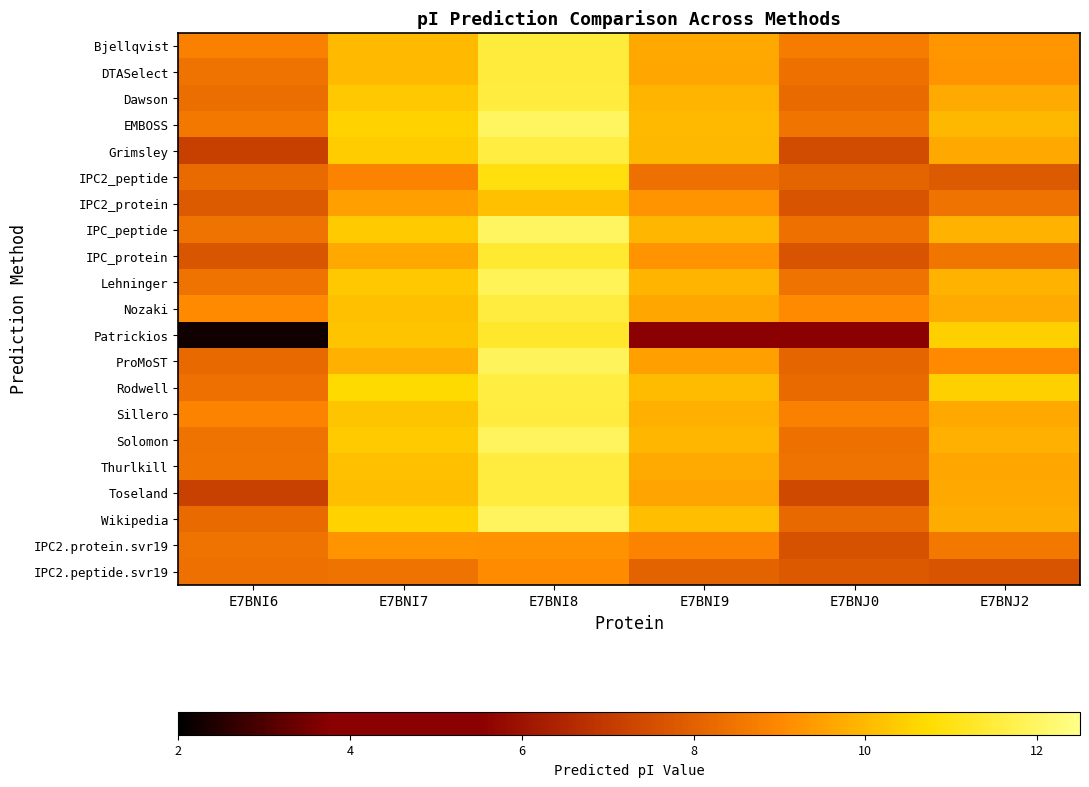

Reading left to right, transcribe all the data shown in this chart.

Bjellqvist: E7BNI6=8.8	E7BNI7=10.0	E7BNI8=11.5	E7BNI9=9.6	E7BNJ0=8.7	E7BNJ2=9.3
DTASelect: E7BNI6=8.5	E7BNI7=10.0	E7BNI8=11.5	E7BNI9=9.6	E7BNJ0=8.4	E7BNJ2=9.3
Dawson: E7BNI6=8.3	E7BNI7=10.3	E7BNI8=11.6	E7BNI9=9.9	E7BNJ0=8.3	E7BNJ2=9.7
EMBOSS: E7BNI6=8.6	E7BNI7=10.5	E7BNI8=12.0	E7BNI9=10.0	E7BNJ0=8.5	E7BNJ2=10.0
Grimsley: E7BNI6=7.1	E7BNI7=10.4	E7BNI8=11.6	E7BNI9=10.0	E7BNJ0=7.5	E7BNJ2=9.6
IPC2_peptide: E7BNI6=8.3	E7BNI7=8.9	E7BNI8=10.9	E7BNI9=8.4	E7BNJ0=8.1	E7BNJ2=7.8
IPC2_protein: E7BNI6=7.8	E7BNI7=9.5	E7BNI8=10.2	E7BNI9=9.2	E7BNJ0=7.7	E7BNJ2=8.5
IPC_peptide: E7BNI6=8.4	E7BNI7=10.3	E7BNI8=12.0	E7BNI9=9.9	E7BNJ0=8.4	E7BNJ2=9.8
IPC_protein: E7BNI6=7.7	E7BNI7=9.7	E7BNI8=11.4	E7BNI9=9.2	E7BNJ0=7.7	E7BNJ2=8.5
Lehninger: E7BNI6=8.5	E7BNI7=10.3	E7BNI8=11.9	E7BNI9=9.9	E7BNJ0=8.4	E7BNJ2=9.8
Nozaki: E7BNI6=9.0	E7BNI7=10.1	E7BNI8=11.5	E7BNI9=9.6	E7BNJ0=9.0	E7BNJ2=9.7
Patrickios: E7BNI6=2.2	E7BNI7=10.2	E7BNI8=11.3	E7BNI9=4.7	E7BNJ0=4.4	E7BNJ2=10.5
ProMoST: E7BNI6=8.2	E7BNI7=9.8	E7BNI8=11.9	E7BNI9=9.5	E7BNJ0=8.1	E7BNJ2=9.0
Rodwell: E7BNI6=8.4	E7BNI7=10.7	E7BNI8=11.6	E7BNI9=10.1	E7BNJ0=8.3	E7BNJ2=10.5
Sillero: E7BNI6=8.9	E7BNI7=10.2	E7BNI8=11.5	E7BNI9=9.8	E7BNJ0=8.8	E7BNJ2=9.6
Solomon: E7BNI6=8.4	E7BNI7=10.3	E7BNI8=12.0	E7BNI9=9.9	E7BNJ0=8.4	E7BNJ2=9.8
Thurlkill: E7BNI6=8.5	E7BNI7=10.2	E7BNI8=11.5	E7BNI9=9.7	E7BNJ0=8.4	E7BNJ2=9.6
Toseland: E7BNI6=7.2	E7BNI7=10.1	E7BNI8=11.5	E7BNI9=9.6	E7BNJ0=7.4	E7BNJ2=9.6
Wikipedia: E7BNI6=8.3	E7BNI7=10.5	E7BNI8=12.0	E7BNI9=10.1	E7BNJ0=8.2	E7BNJ2=9.7
IPC2.protein.svr19: E7BNI6=8.5	E7BNI7=9.3	E7BNI8=9.2	E7BNI9=8.9	E7BNJ0=7.6	E7BNJ2=8.6
IPC2.peptide.svr19: E7BNI6=8.4	E7BNI7=8.5	E7BNI8=9.1	E7BNI9=8.1	E7BNJ0=7.8	E7BNJ2=7.7